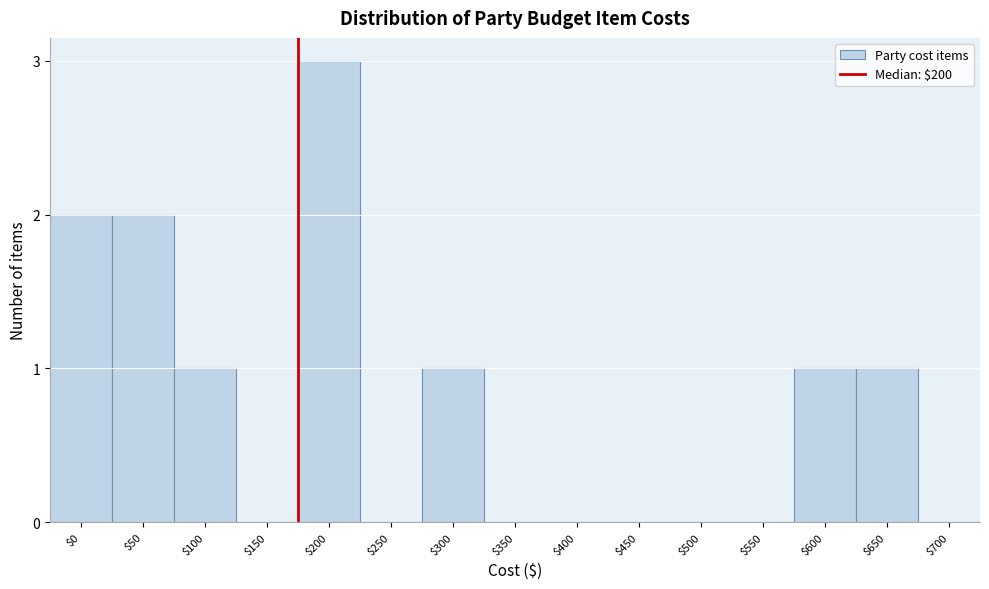

What is the maximum value shown in the chart?

3